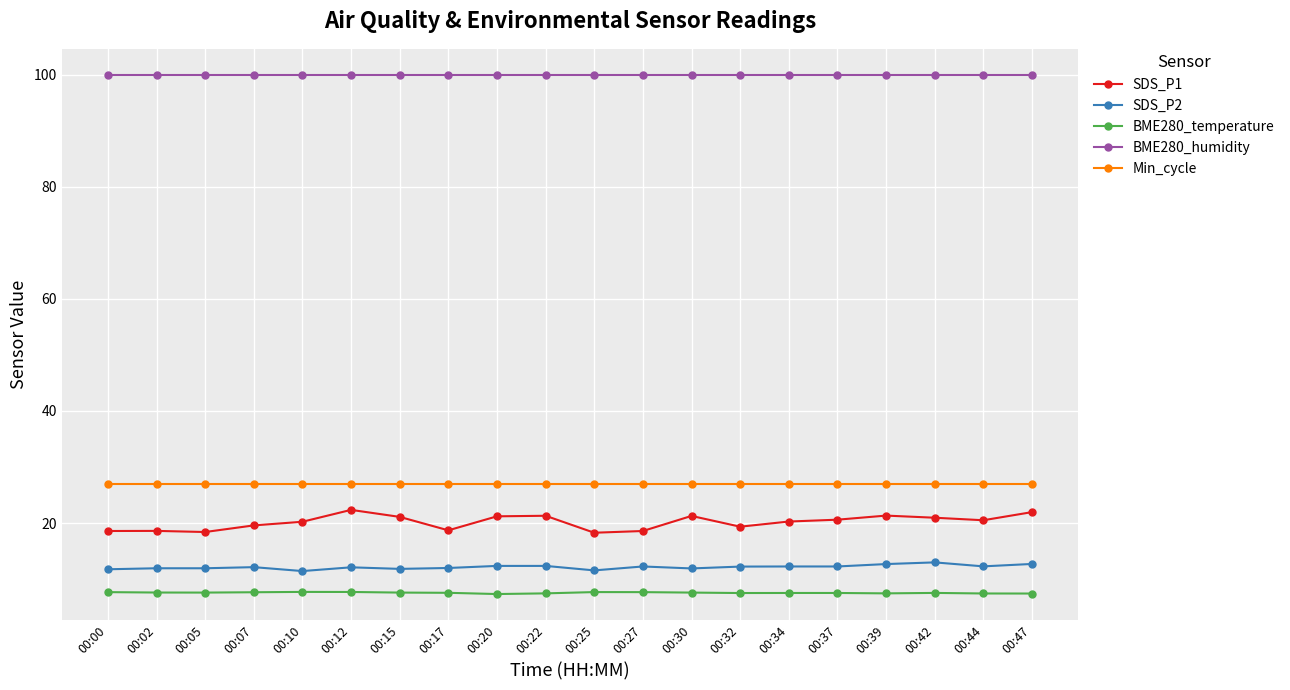

True or false: BME280_temperature has more than 2 points higher than both neighbors.

True